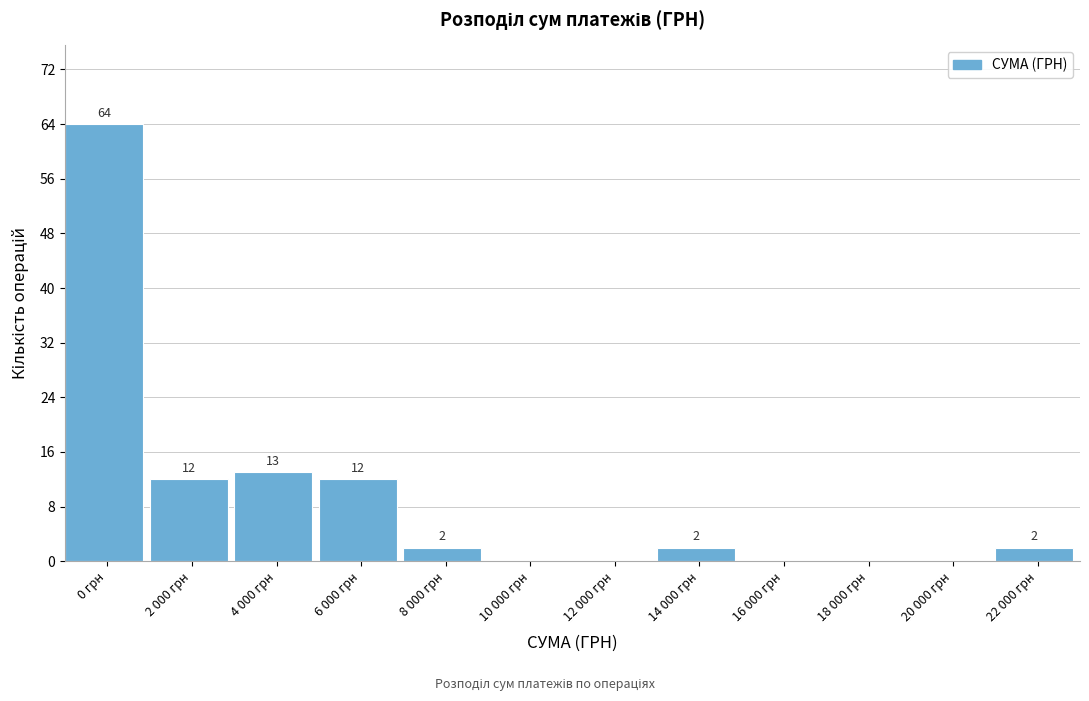

Reading left to right, extract all data points from this chart.

0 грн=64	2 000 грн=12	4 000 грн=13	6 000 грн=12	8 000 грн=2	10 000 грн=0	12 000 грн=0	14 000 грн=2	16 000 грн=0	18 000 грн=0	20 000 грн=0	22 000 грн=2